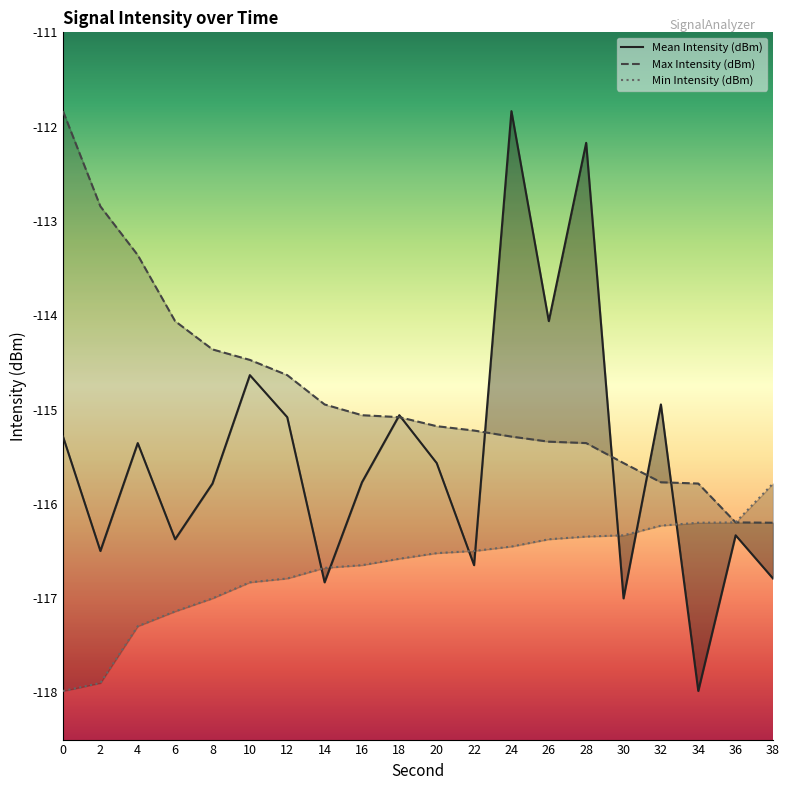

Reading right to left, transcribe all the data shown in this chart.

Mean Intensity (dBm): -116.8	-116.3	-118.0	-114.9	-117.0	-112.2	-114.1	-111.8	-116.7	-115.6	-115.1	-115.8	-116.8	-115.1	-114.6	-115.8	-116.4	-115.4	-116.5	-115.3
Max Intensity (dBm): -116.2	-116.2	-115.8	-115.8	-115.6	-115.4	-115.3	-115.3	-115.2	-115.2	-115.1	-115.1	-114.9	-114.6	-114.5	-114.4	-114.1	-113.4	-112.8	-111.8
Min Intensity (dBm): -115.8	-116.2	-116.2	-116.2	-116.3	-116.3	-116.4	-116.5	-116.5	-116.5	-116.6	-116.7	-116.7	-116.8	-116.8	-117.0	-117.1	-117.3	-117.9	-118.0